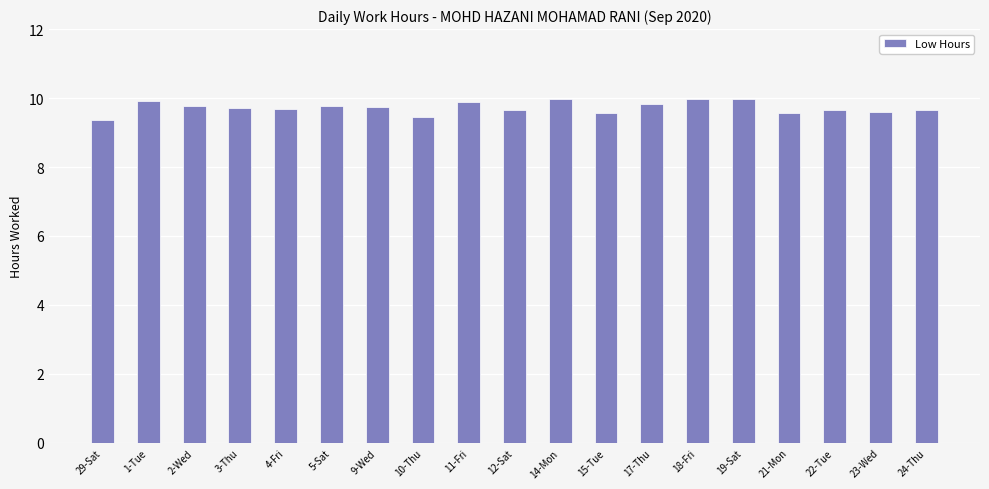

What is the change in value from 14-Mon to 23-Wed?

-0.4